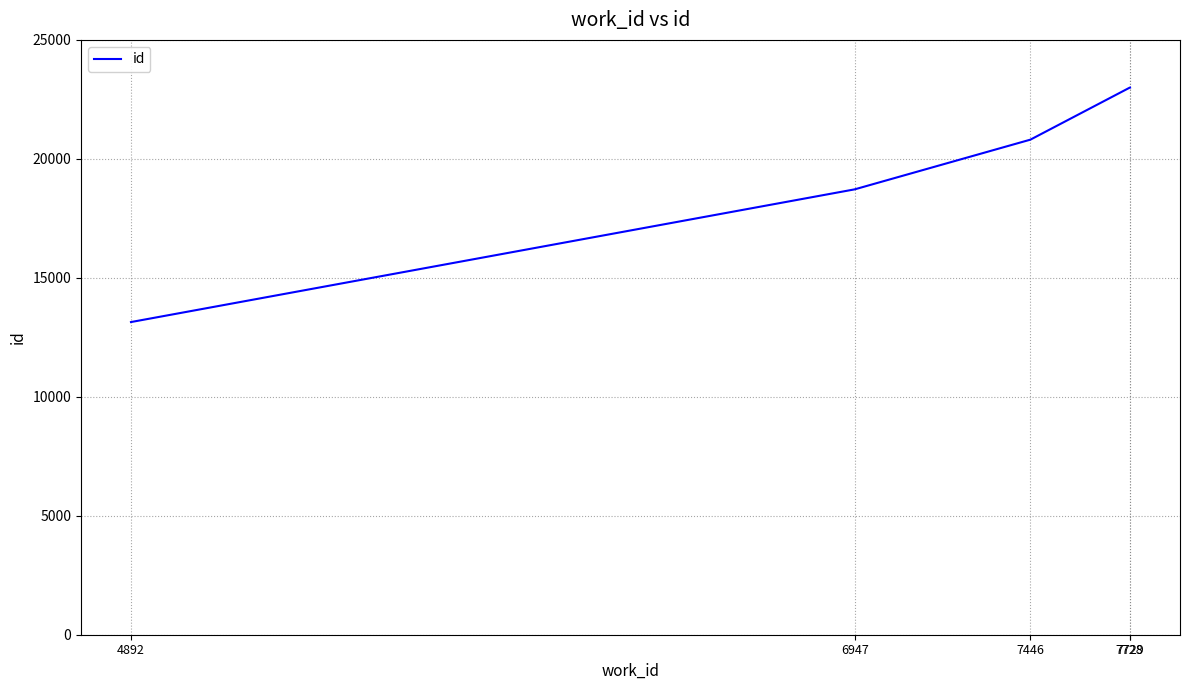

What is the average value?

19731